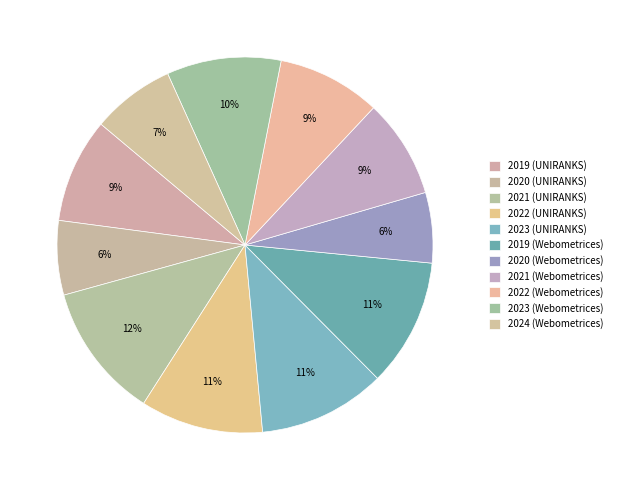

What percentage is the 2024 (Webometrices) slice, to the nearest percent?

7%